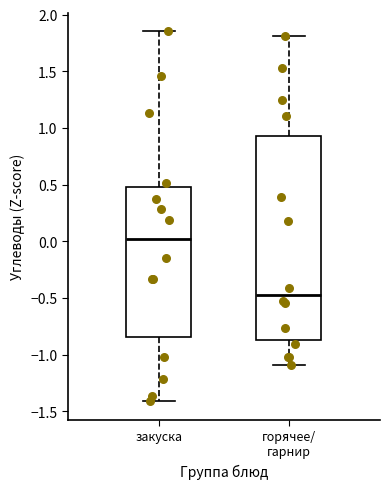

Reading left to right, transcribe this box plot: for each box, give where its median line is, the range the box spans, and where its two whiskers end, as read against the y-axis. The values are not printed on the chart, so give them approximately, as read against the axis.

закуска: median 0.00, box -0.85 to 0.50, whiskers -1.40 to 1.85
горячее/ гарнир: median -0.45, box -0.85 to 0.95, whiskers -1.10 to 1.80